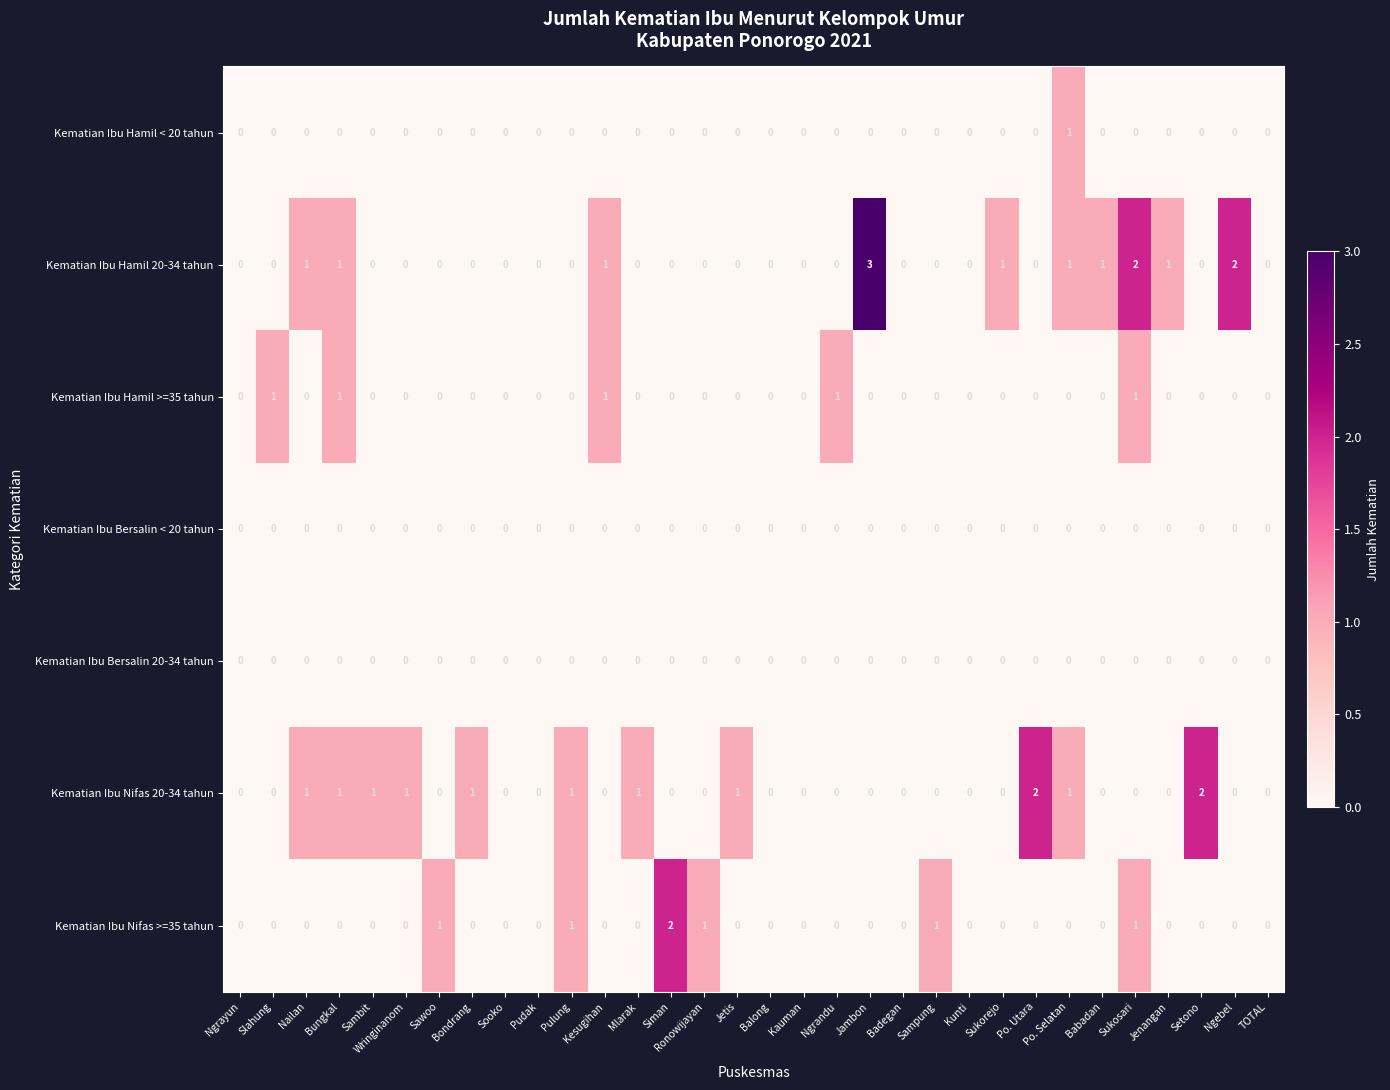

Which series has the largest total across all categories?

Kematian Ibu Hamil 20-34 tahun